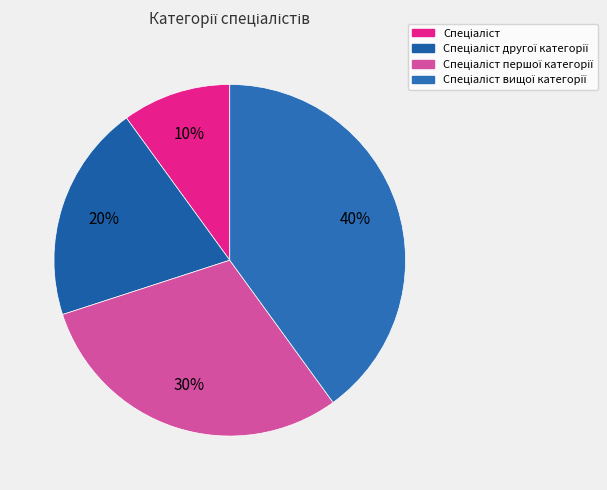

Is Спеціаліст the majority of the pie?

No